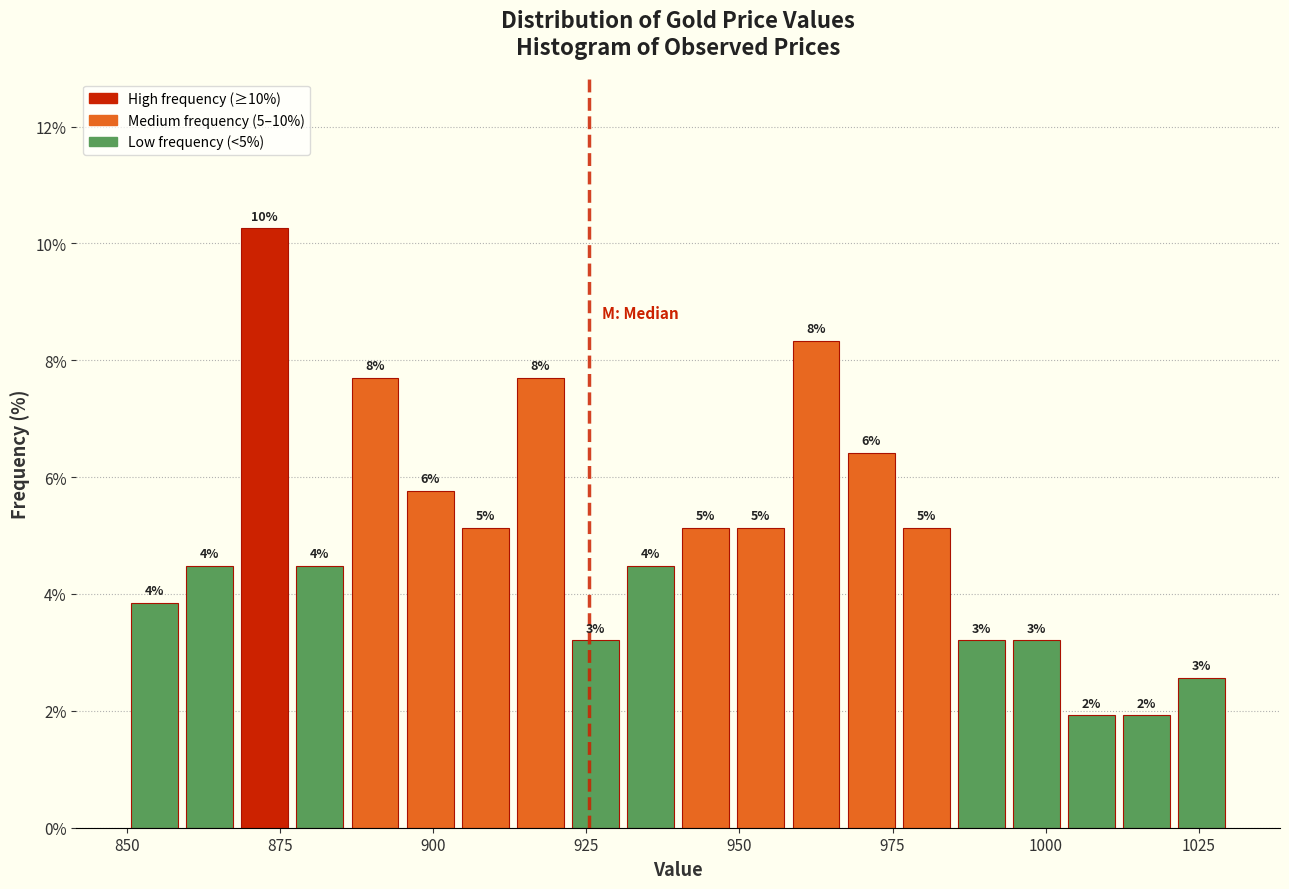

Read against the x-axis, roughly where is the centre of the tallest bar?

875